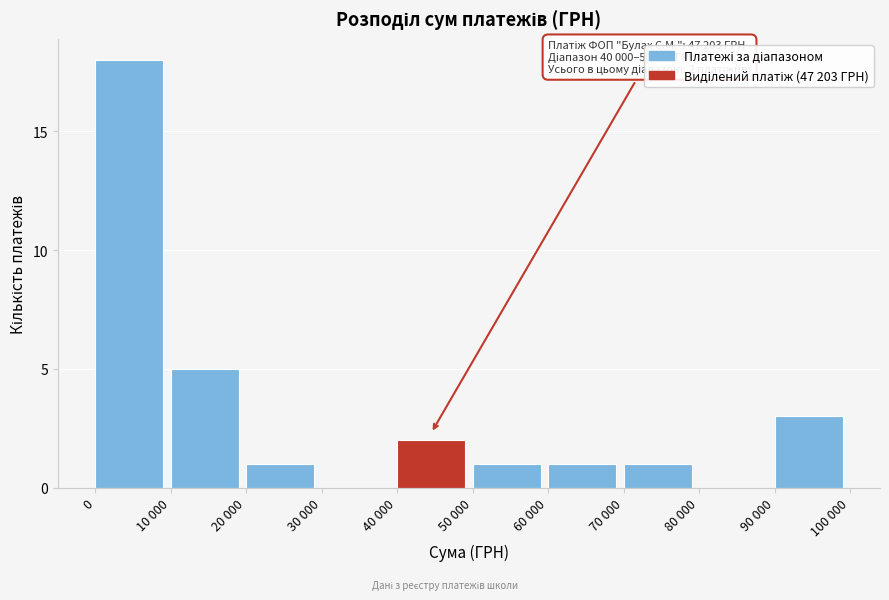

Reading left to right, extract all data points from this chart.

0=18	10 000=5	20 000=1	30 000=0	40 000=2	50 000=1	60 000=1	70 000=1	80 000=0	90 000=3